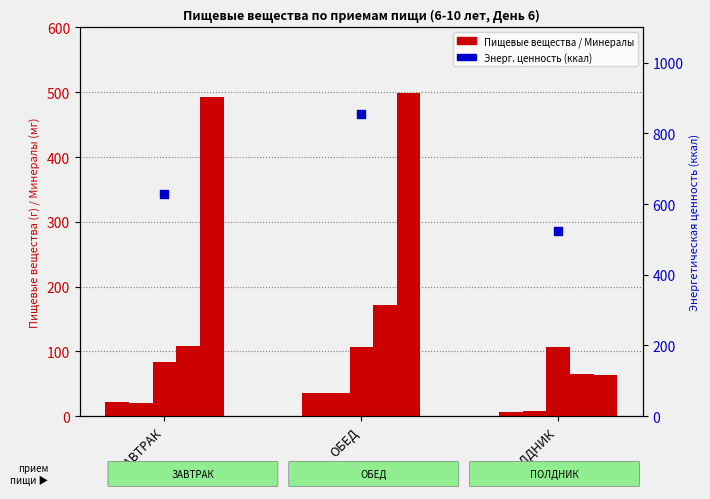

What is the total value across all series at ПОЛДНИК?

772.0